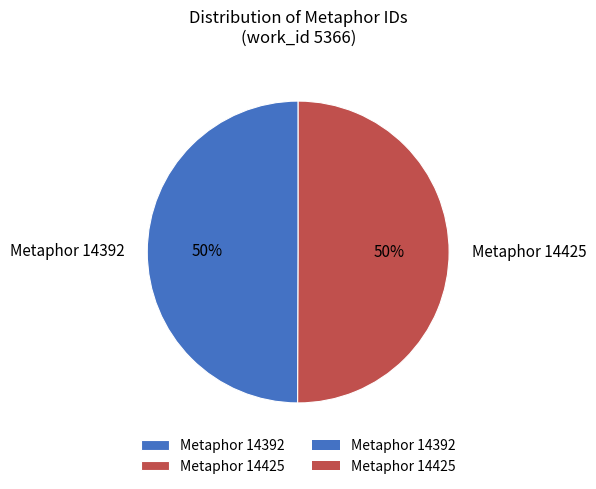

To the nearest percent, what is the combined percentage of Metaphor 14425 and Metaphor 14392?

100%